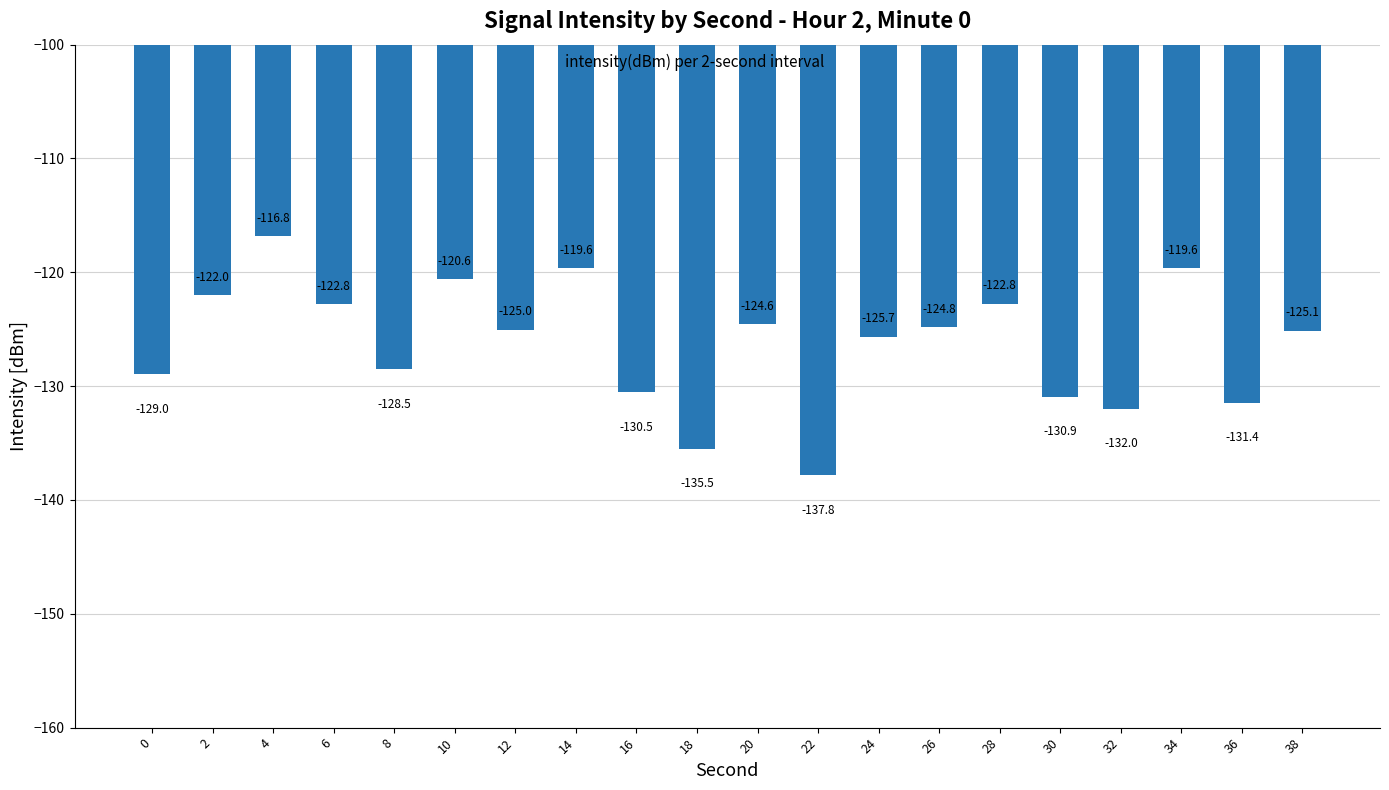

Is it true that the value at 32 is -132.0?

True